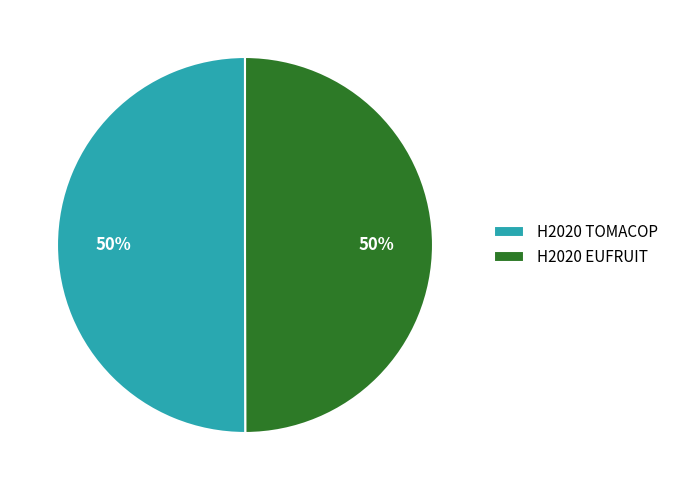

Is it true that H2020 EUFRUIT is 50% of the pie?

True